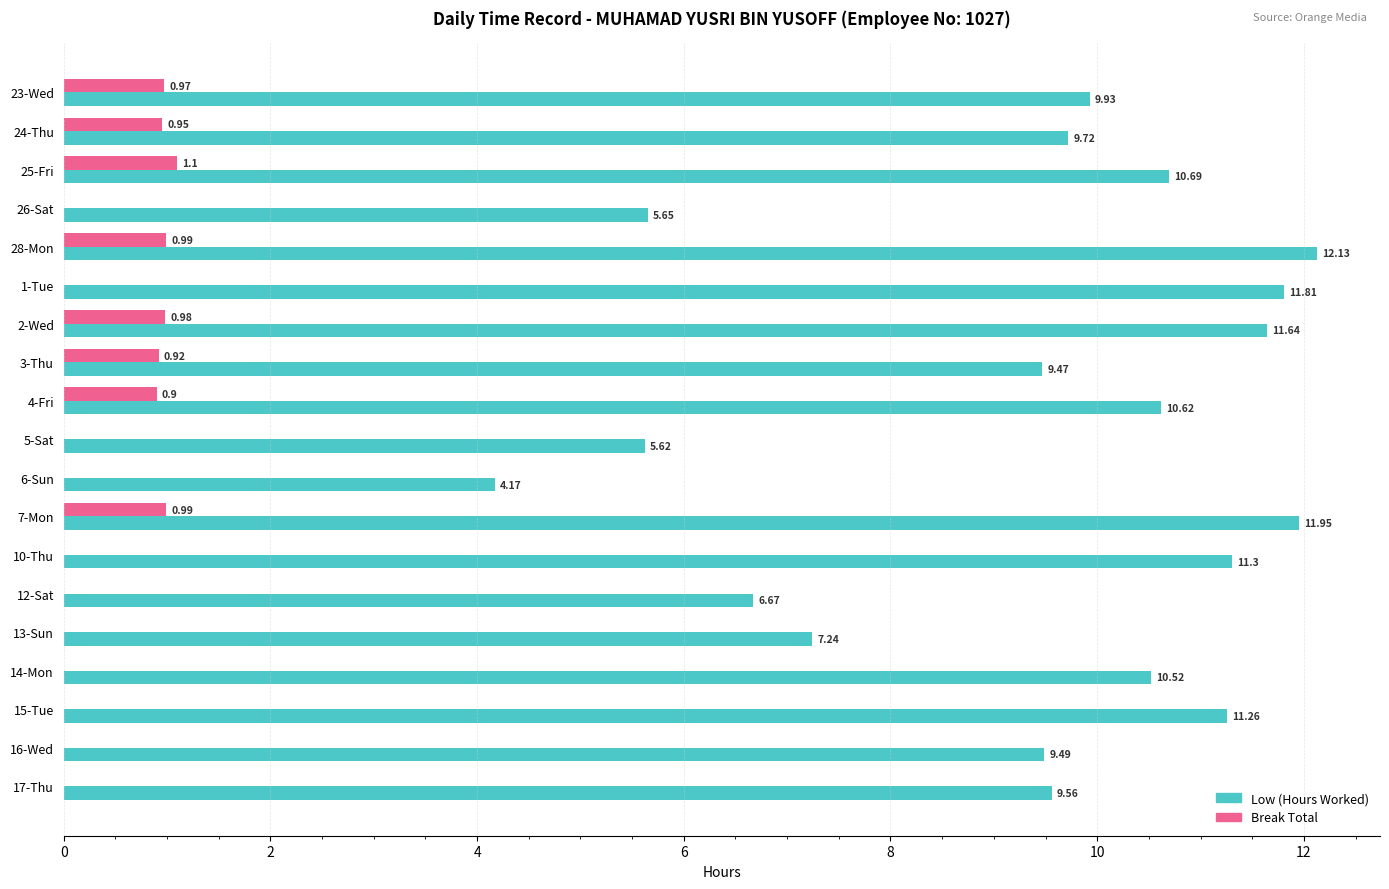

At which category is the sum across all series the highest?

28-Mon